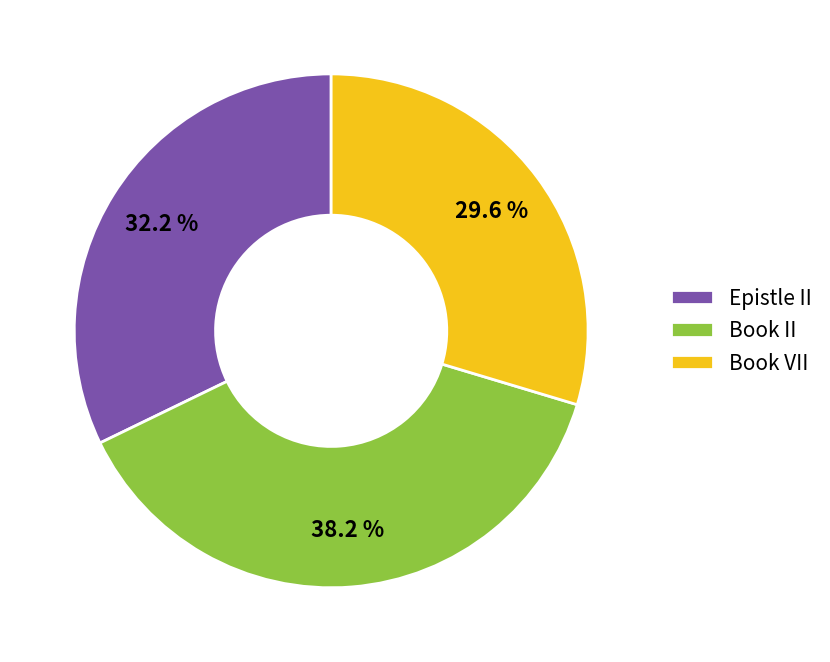

What percentage do Book II and Epistle II together represent?

70.4%